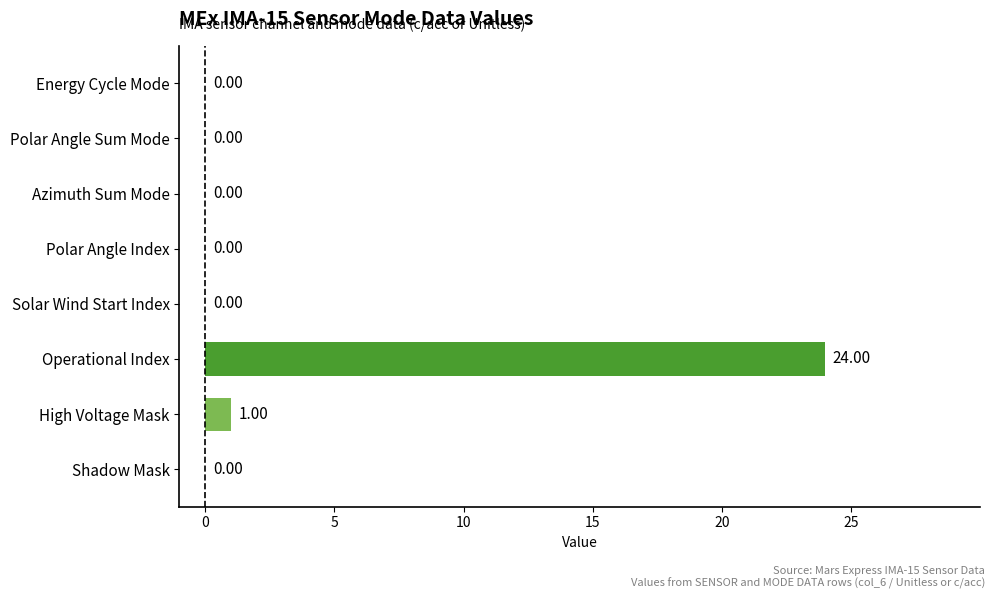

Are the bars horizontal?

Yes